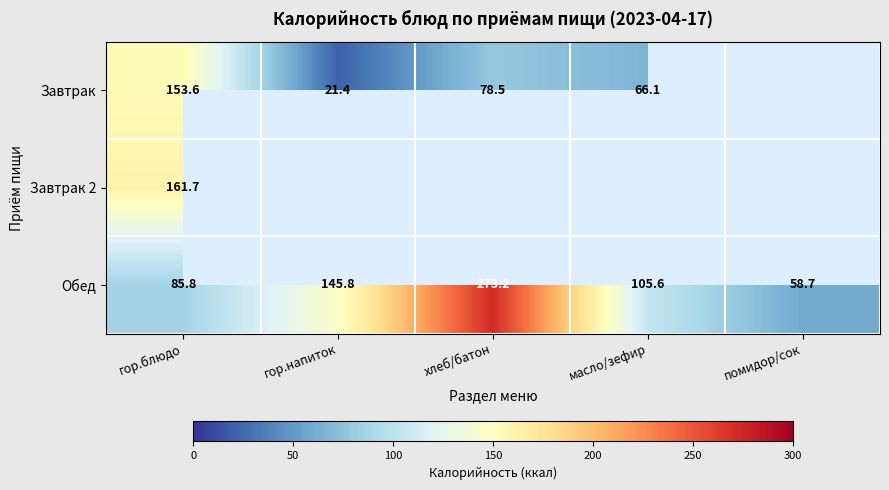

How many values in the Обед series exceed 105?

3